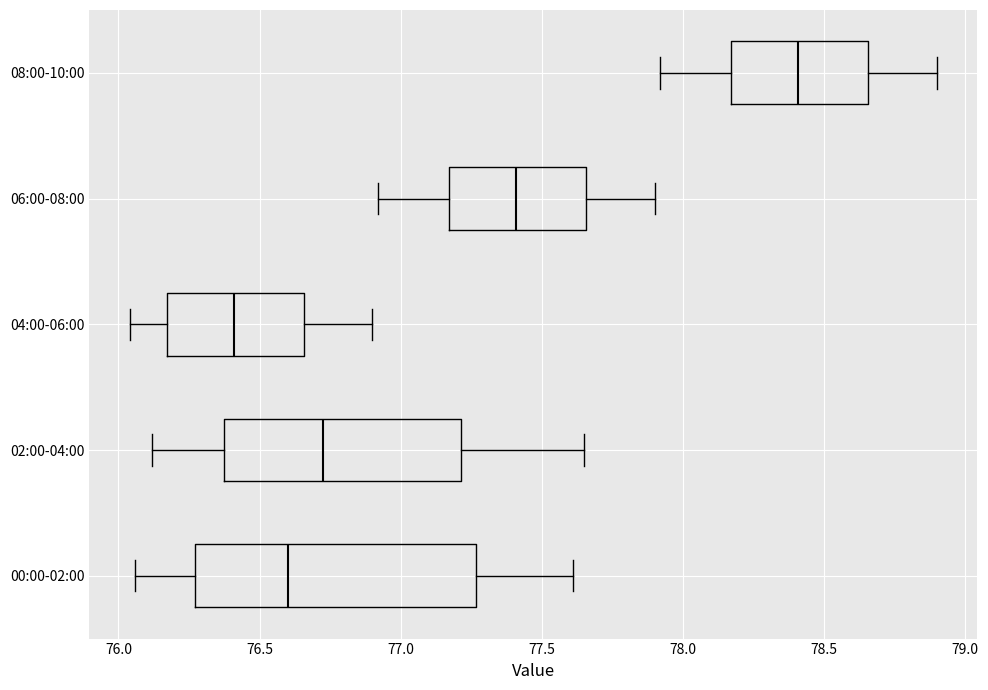

Which box's median line is the furthest to the left?

04:00-06:00